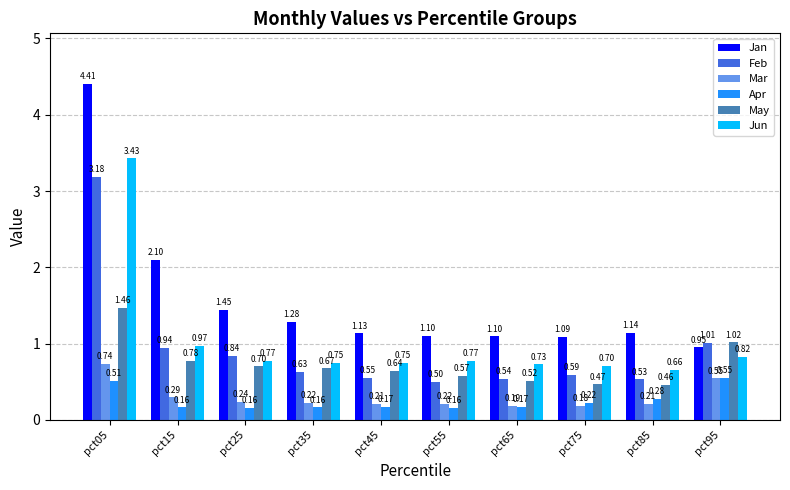

How many categories are shown in the chart?

10